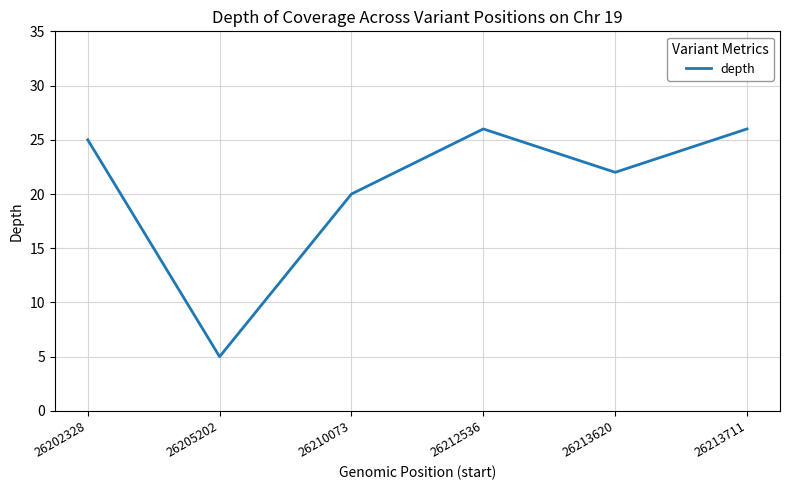

What is the difference between the maximum and minimum values?

21